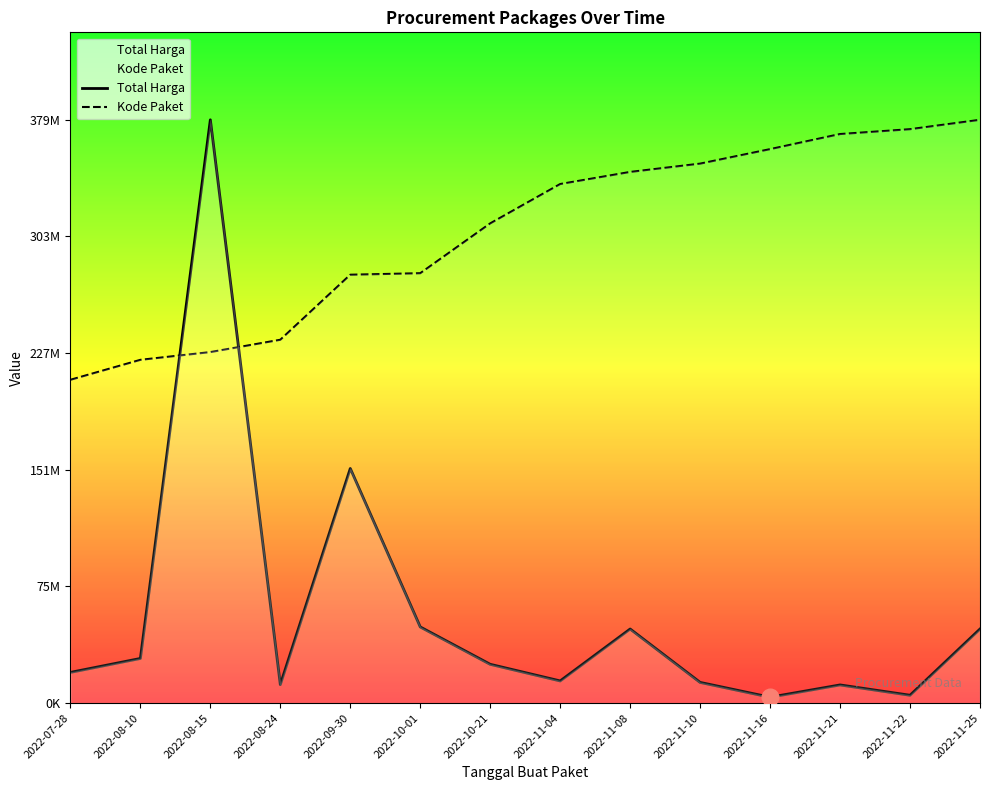

At which category does the chart reach its peak across all series?

2022-08-15